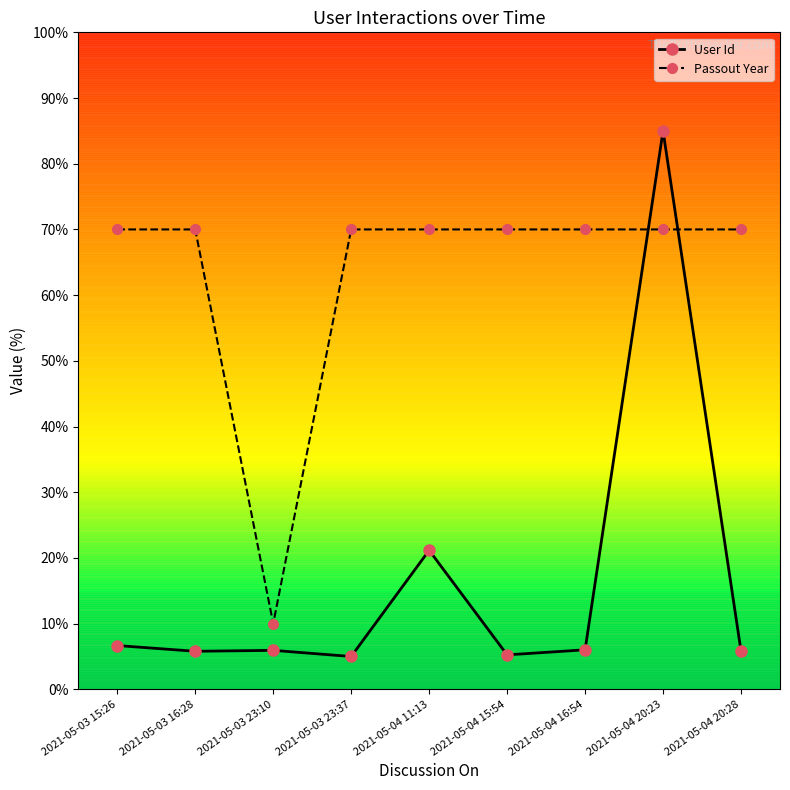

How many data points does each series have?

9